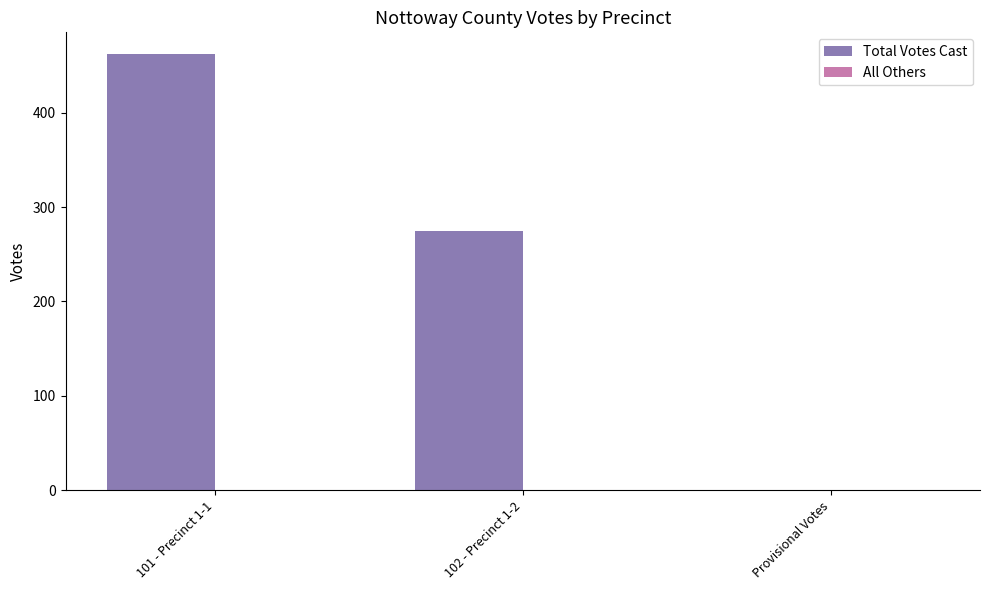

At which label is the value closest to 231?

102 - Precinct 1-2